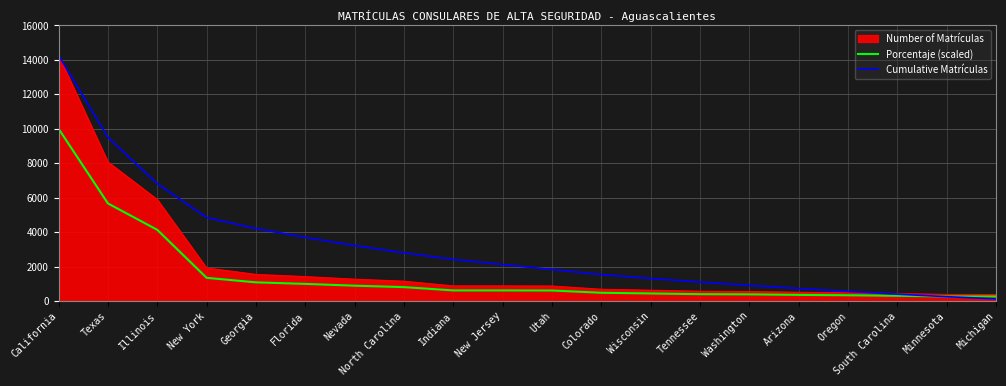

Which series ends up on top after the final intersection of Porcentaje (scaled) and Cumulative Matrículas?

Porcentaje (scaled)